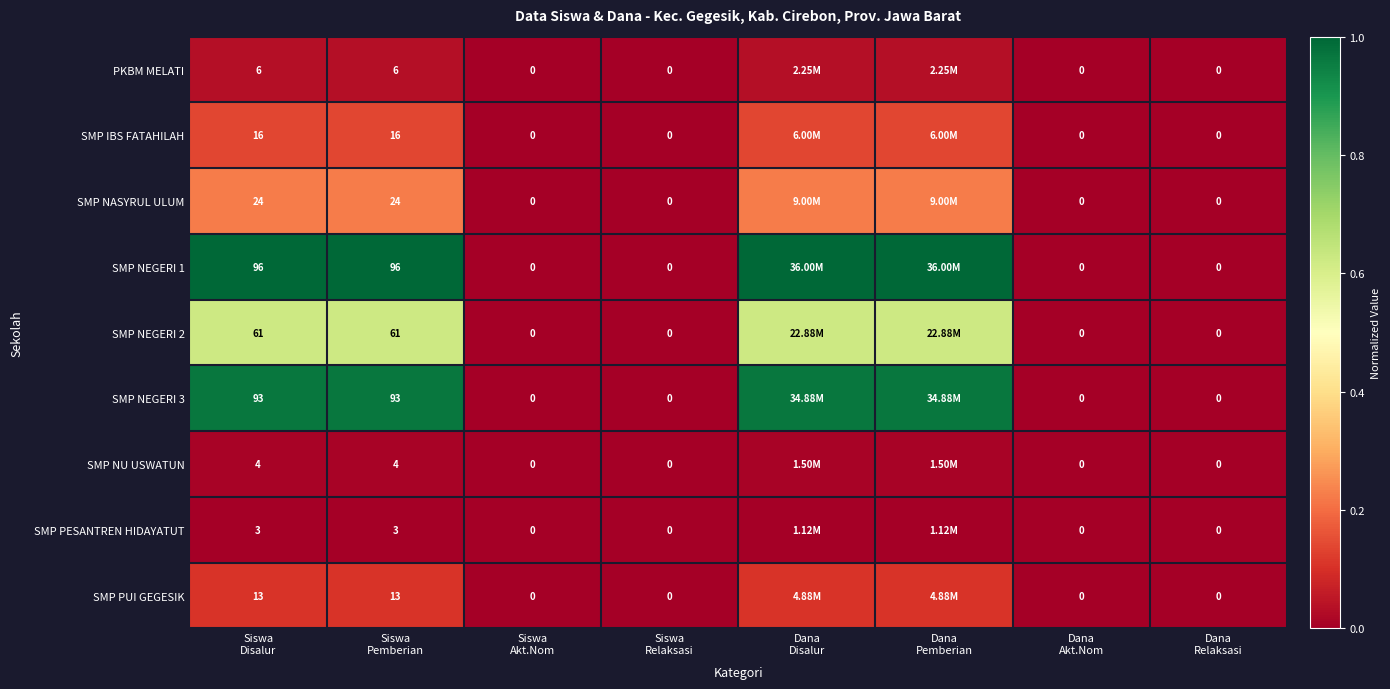

How many distinct data groups are displayed?

9